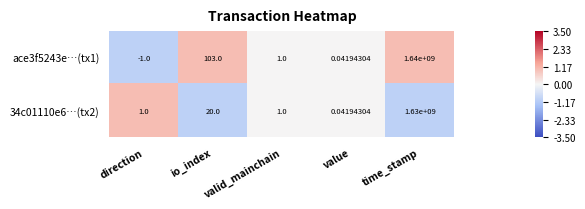

Which series changed the most between value and time_stamp?

ace3f5243e…(tx1)